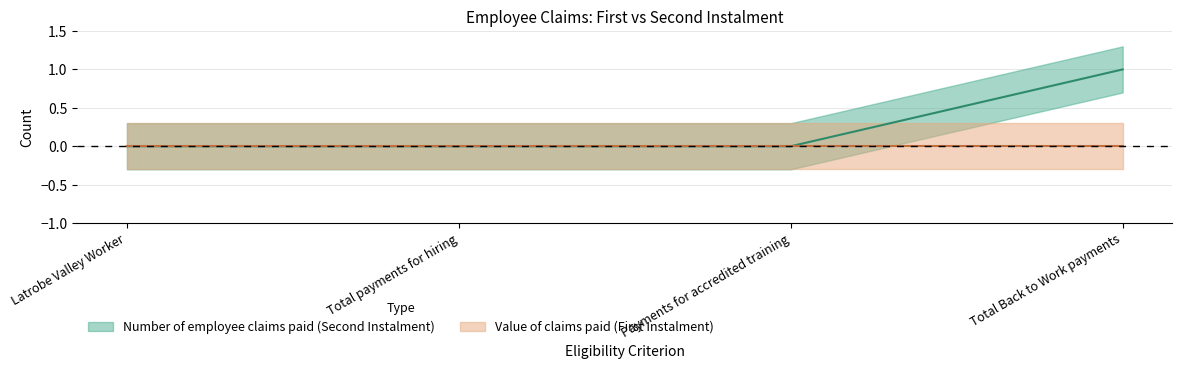

Reading left to right, what are all the values shown in this chart?

Number of employee claims paid (Second Instalment) (central): Latrobe Valley Worker=0	Total payments for hiring=0	Payments for accredited training=0	Total Back to Work payments=1
Value of claims paid (First Instalment) (central): Latrobe Valley Worker=0	Total payments for hiring=0	Payments for accredited training=0	Total Back to Work payments=0